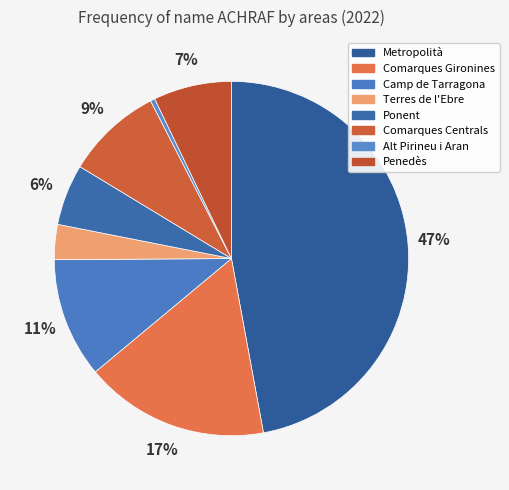

To the nearest percent, what is the combined percentage of Metropolità and Penedès?

54%